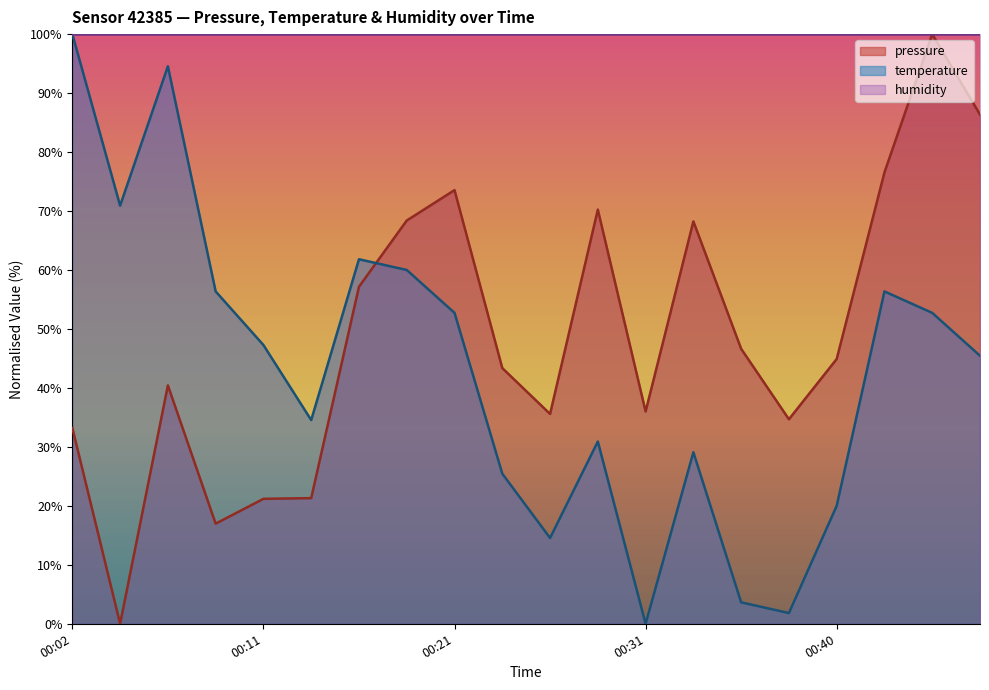

Reading left to right, what are all the values shown in this chart?

pressure: 33.2	0.0	40.4	17.0	21.2	21.3	57.2	68.4	73.5	43.4	35.6	70.2	36.0	68.2	46.6	34.7	44.9	76.6	100.0	86.4
temperature: 100.0	70.9	94.5	56.4	47.3	34.5	61.8	60.0	52.7	25.5	14.5	30.9	0.0	29.1	3.6	1.8	20.0	56.4	52.7	45.5